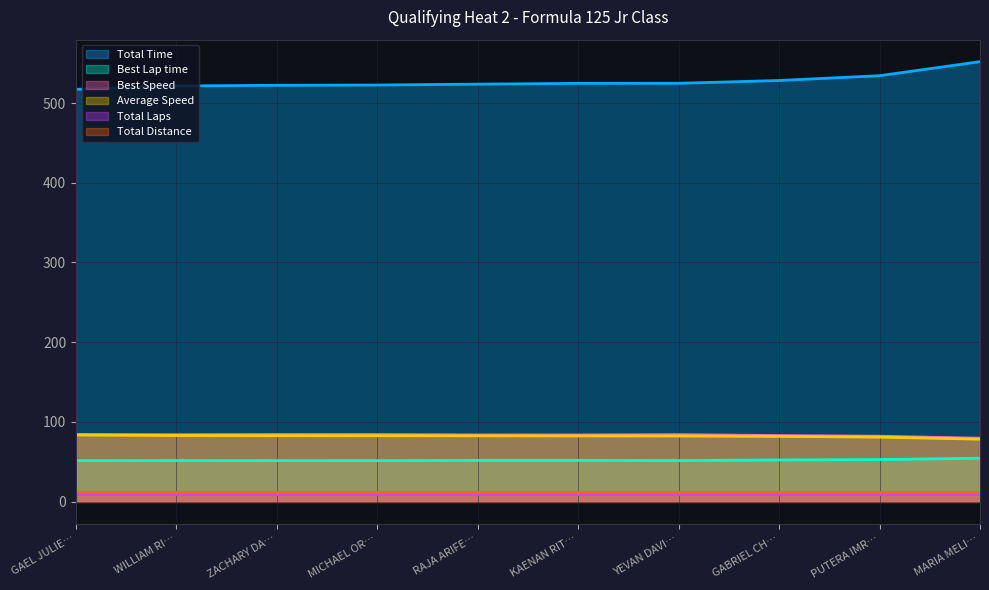

What is the average value of the Best Speed series?

83.2